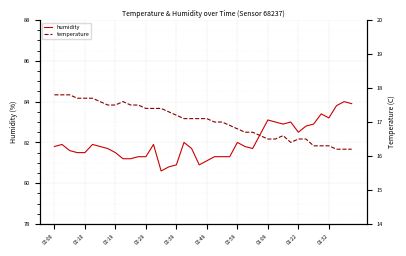

Where does the humidity series first go above 81?

00:00